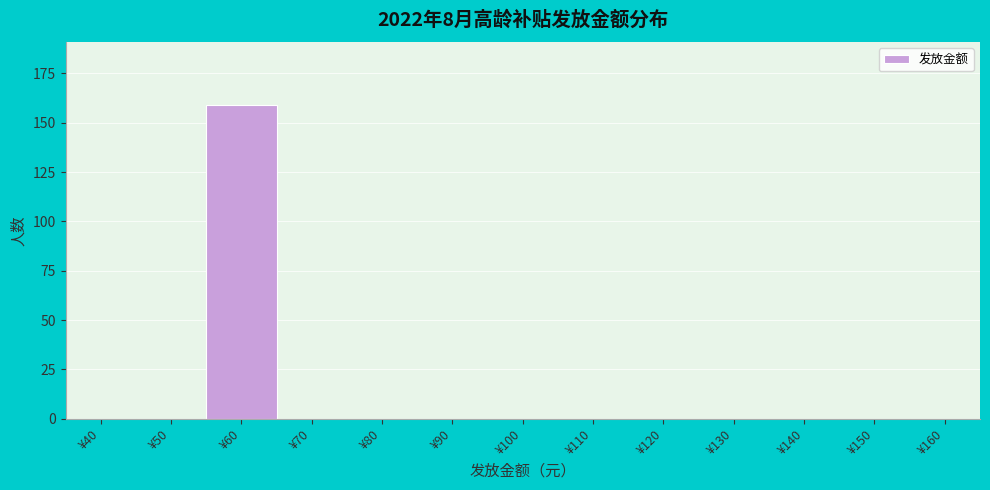

Reading right to left, transcribe all the data shown in this chart.

¥160=0	¥150=0	¥140=0	¥130=0	¥120=0	¥110=0	¥100=0	¥90=0	¥80=0	¥70=0	¥60=159	¥50=0	¥40=0